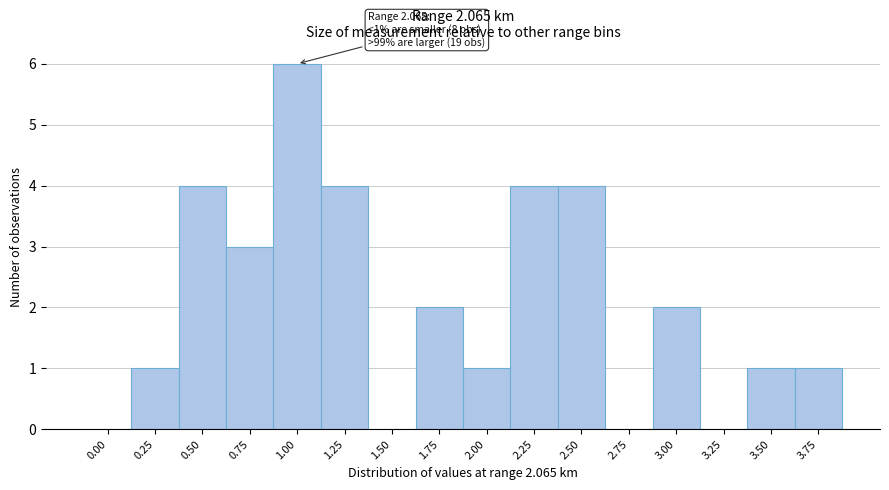

Reading left to right, extract all data points from this chart.

0.00=0	0.25=1	0.50=4	0.75=3	1.00=6	1.25=4	1.50=0	1.75=2	2.00=1	2.25=4	2.50=4	2.75=0	3.00=2	3.25=0	3.50=1	3.75=1